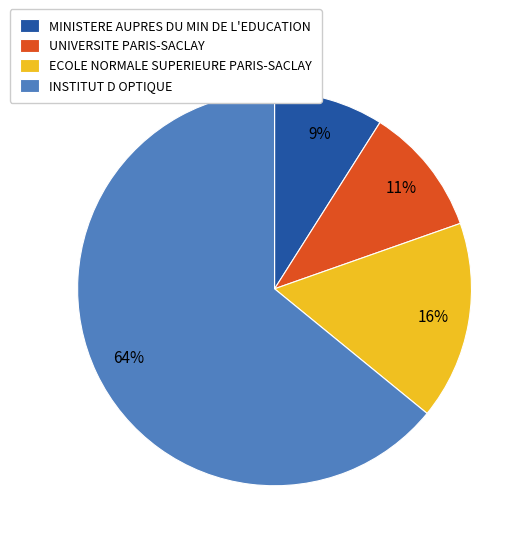

Is INSTITUT D OPTIQUE the majority of the pie?

Yes